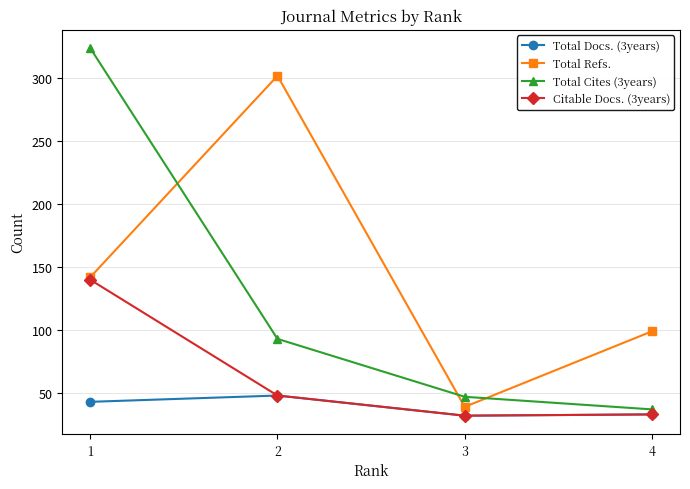

Count the number of categories in the chart.

4